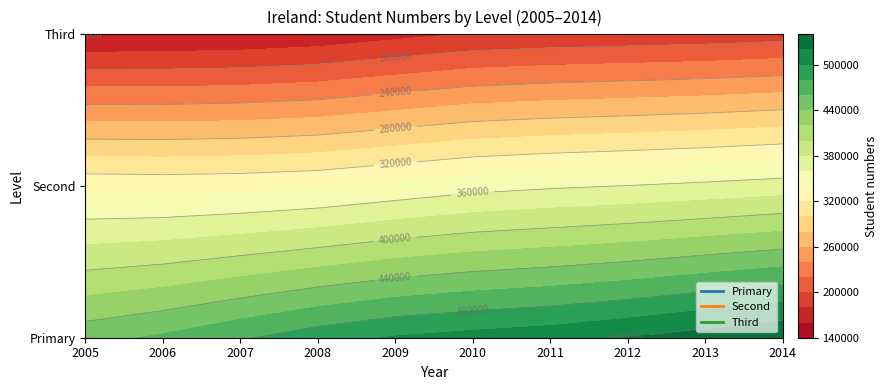

What is the greatest value displayed?

539669